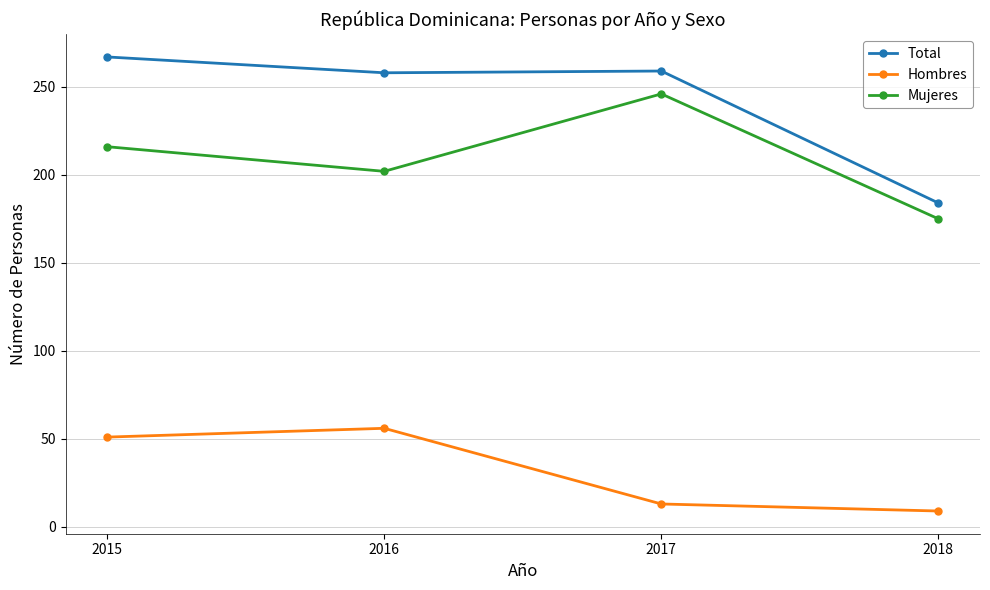

At which category does Hombres reach its first local peak?

2016